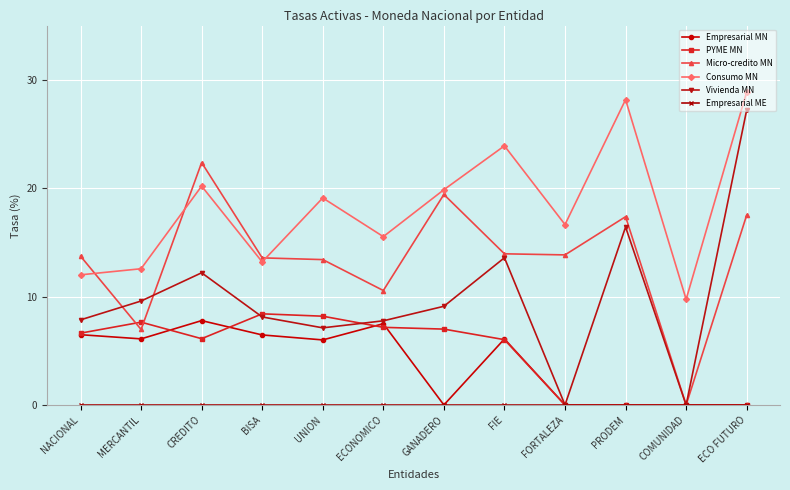

What is the label of the 8th point from the right?

UNION